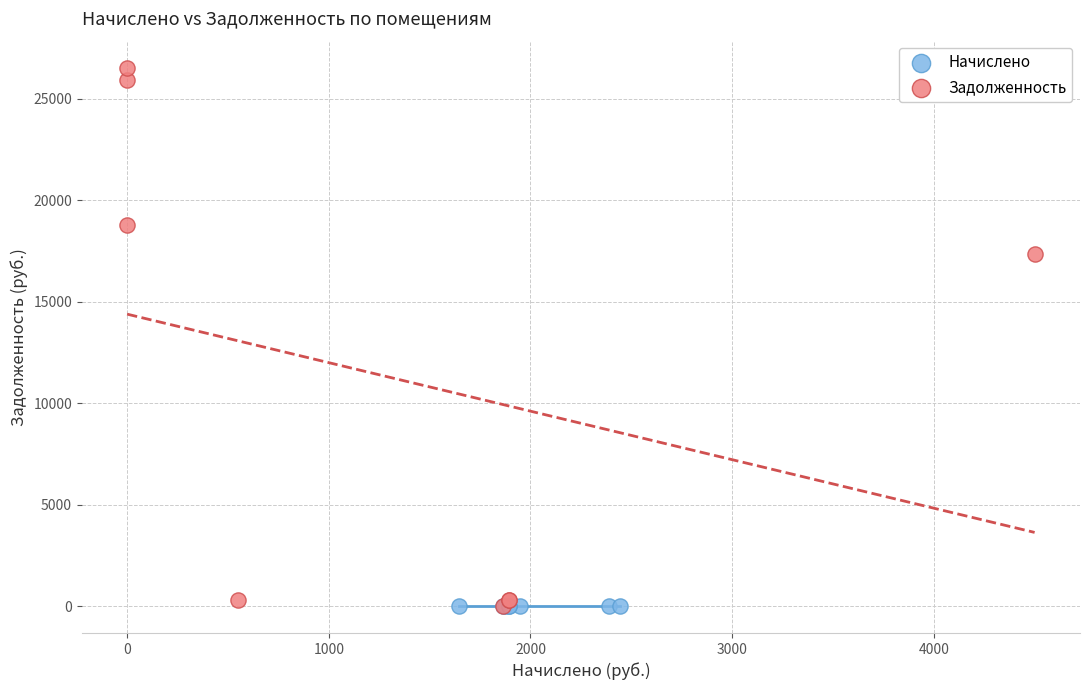

Which series contains the highest Y value?

Задолженность